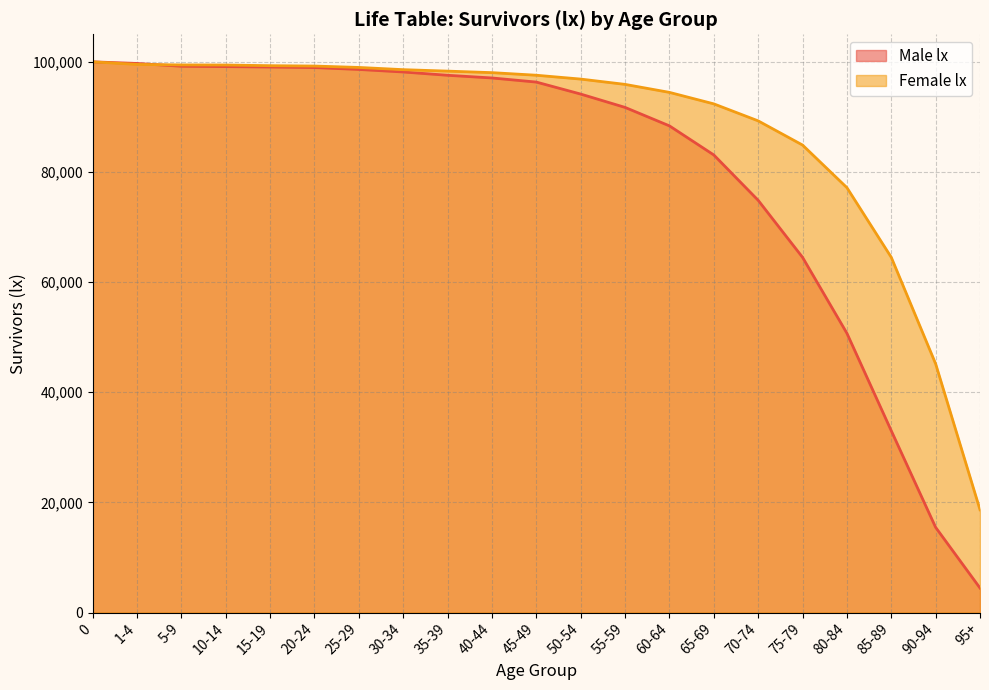

Which series changed the most between 50-54 and 55-59?

Male lx